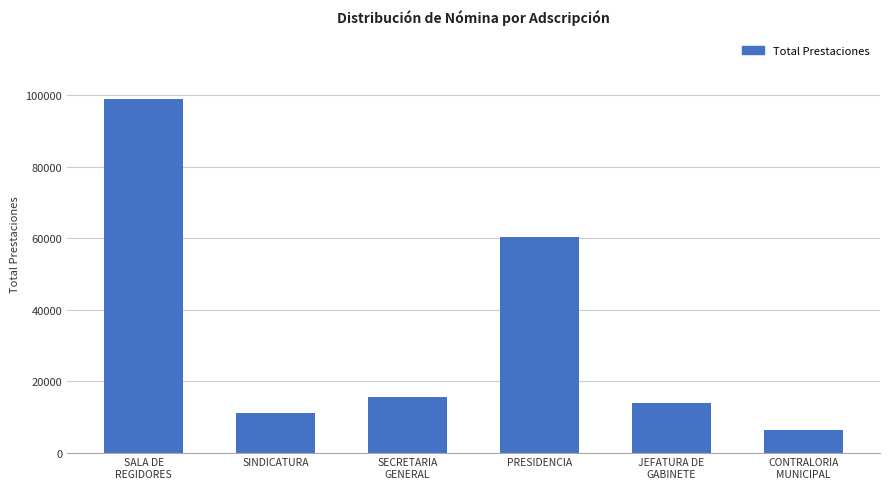

Where is the data nearest to the value 52540?

PRESIDENCIA